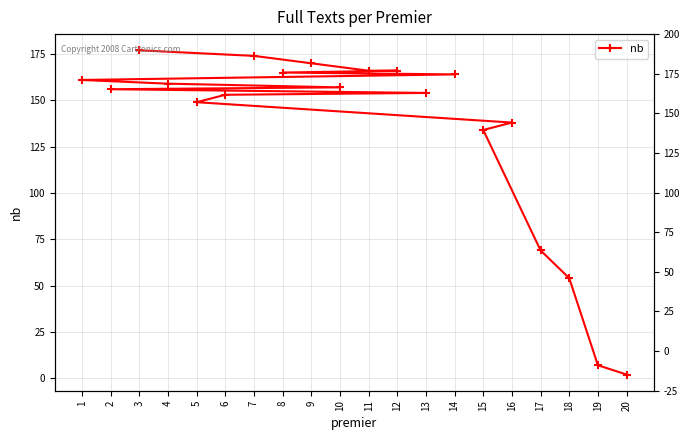

What is the value of the 8th point from the left?

161